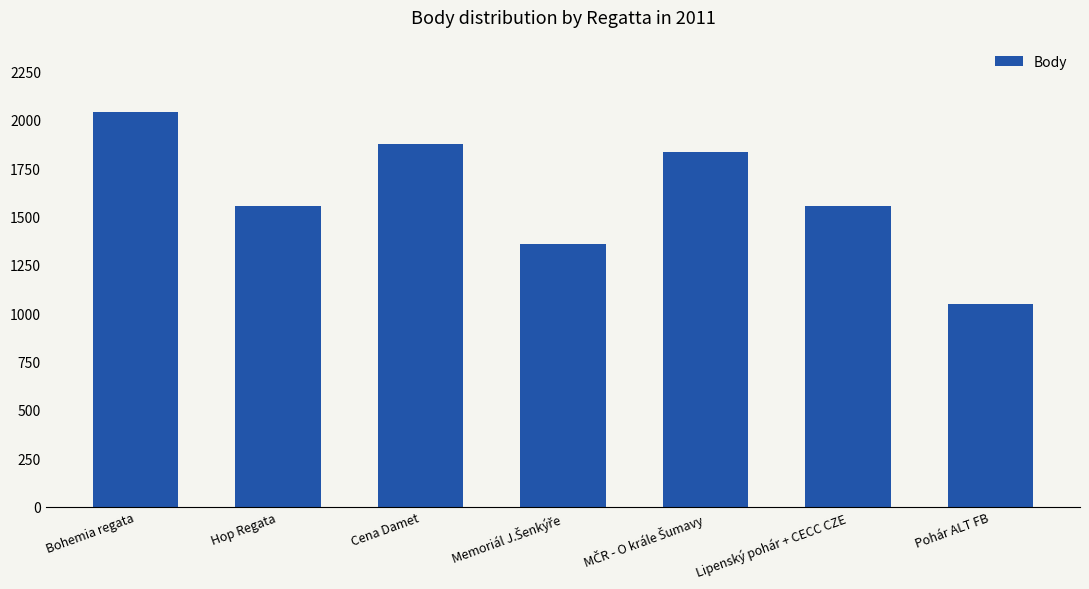

How many values are below 1553?

2